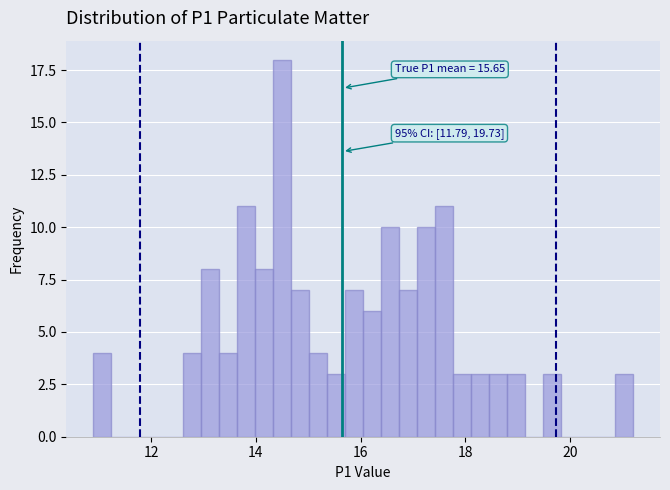

Read against the x-axis, roughly where is the centre of the tallest bar?

14.6